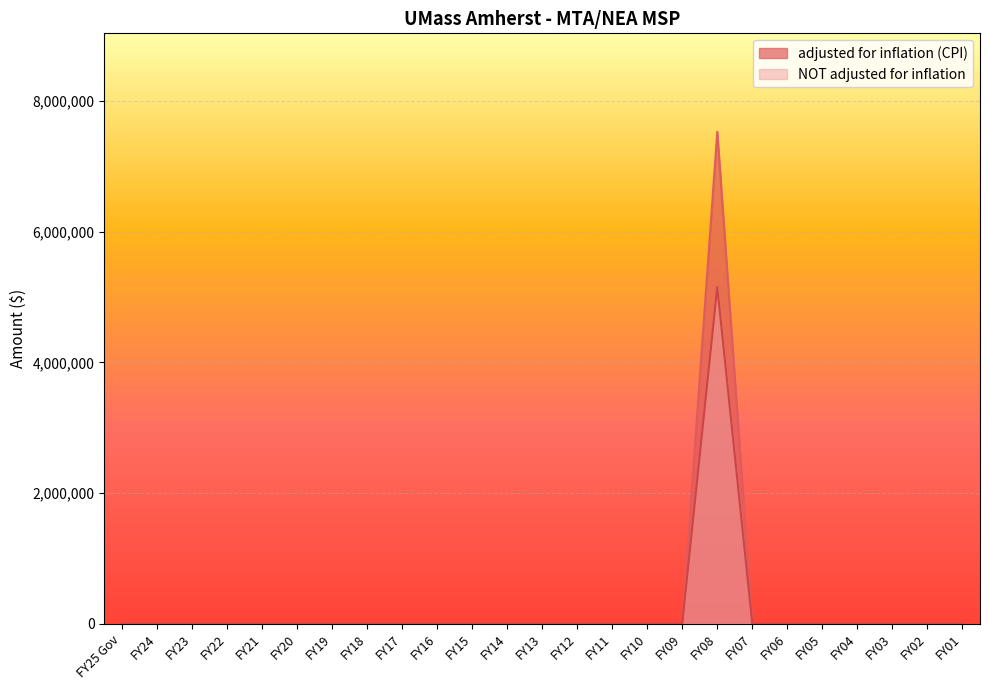

True or false: NOT adjusted for inflation and adjusted for inflation (CPI) cross at least once.

False